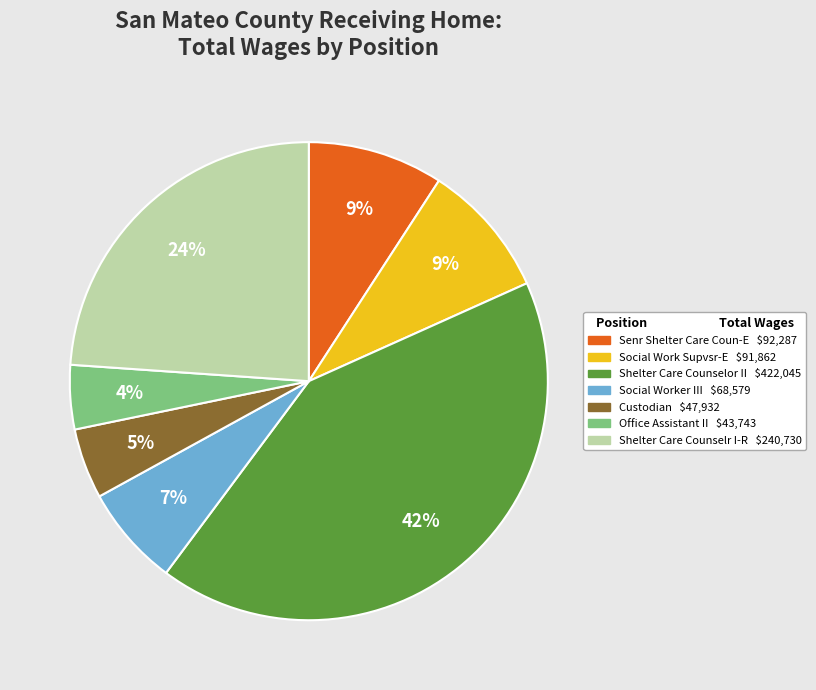

Is there a majority slice in this chart?

No